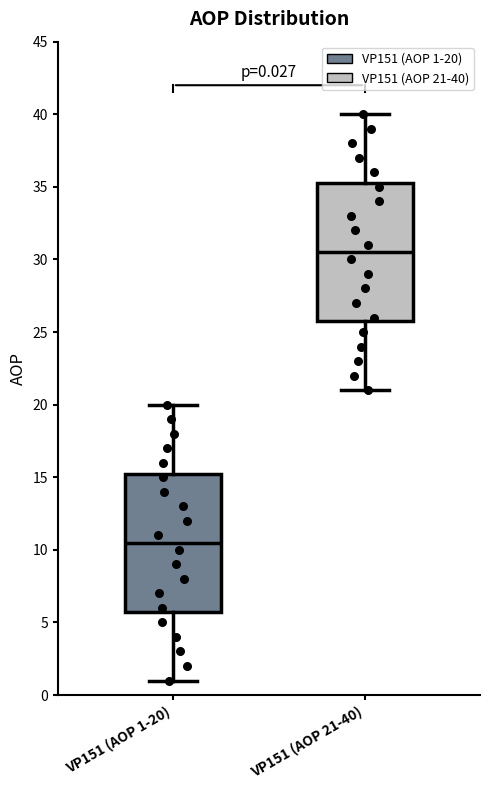

Which box has the lowest median line?

VP151 (AOP 1-20)